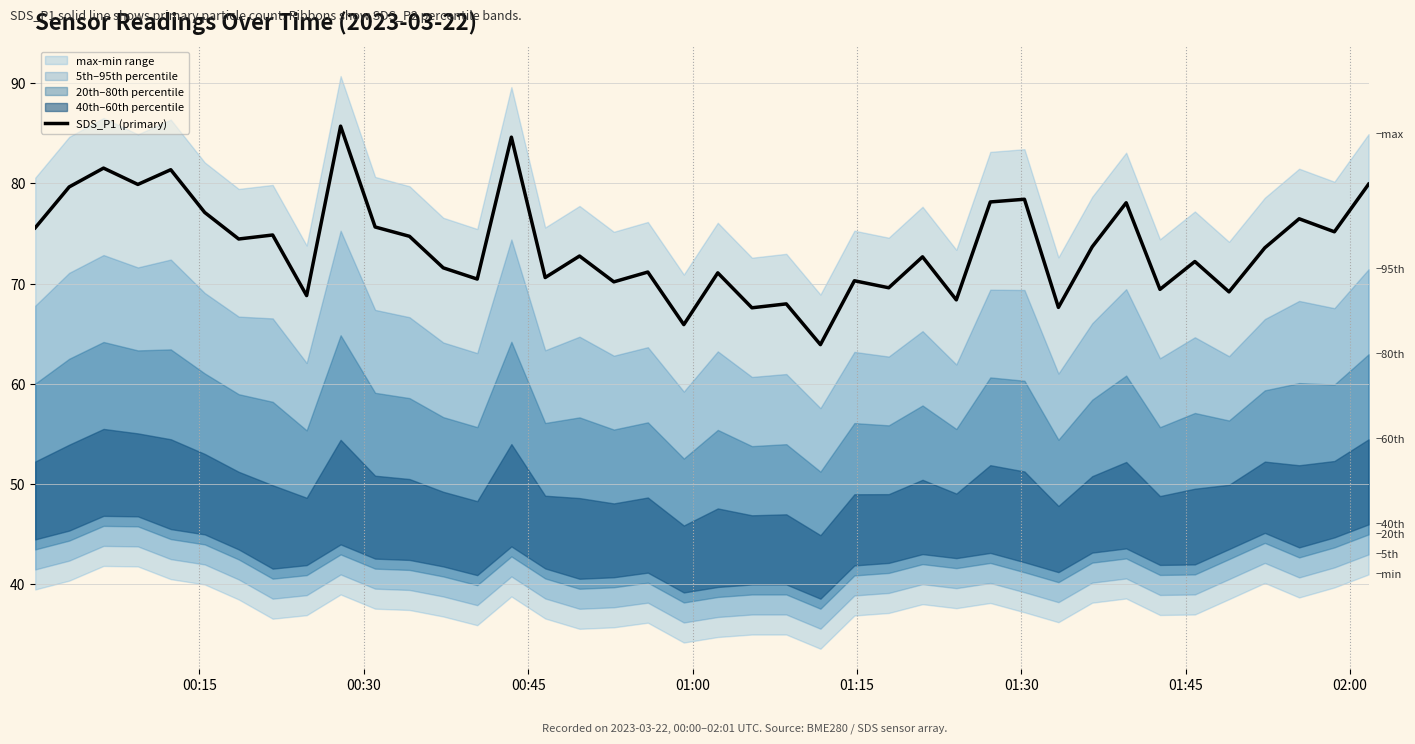

Count the number of categories in the chart.

40